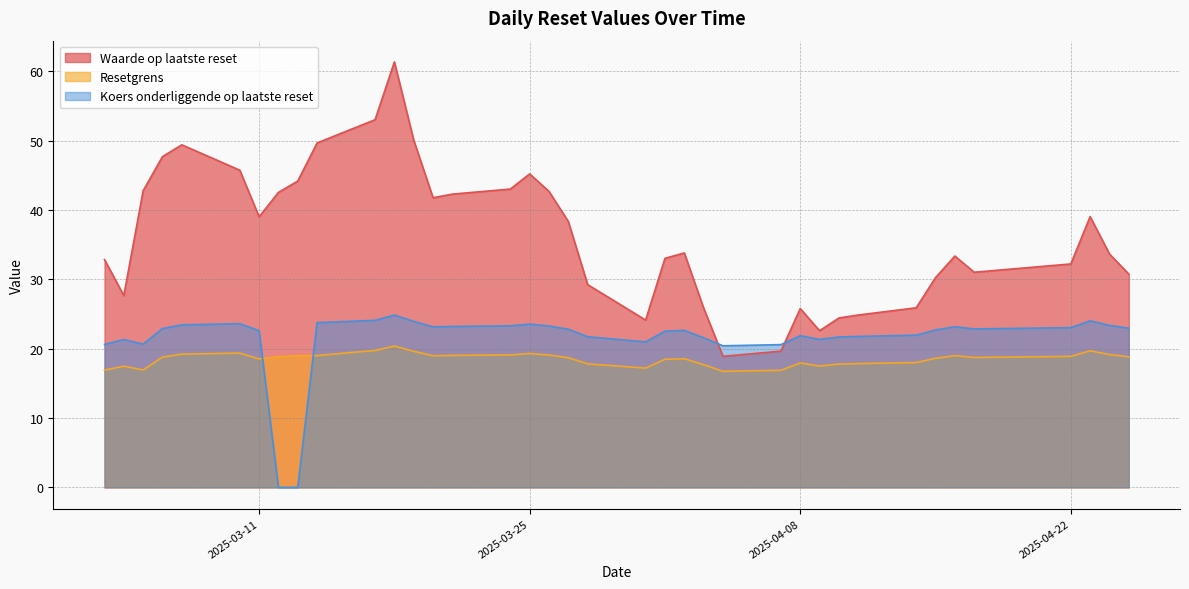

How many series are shown in this chart?

3